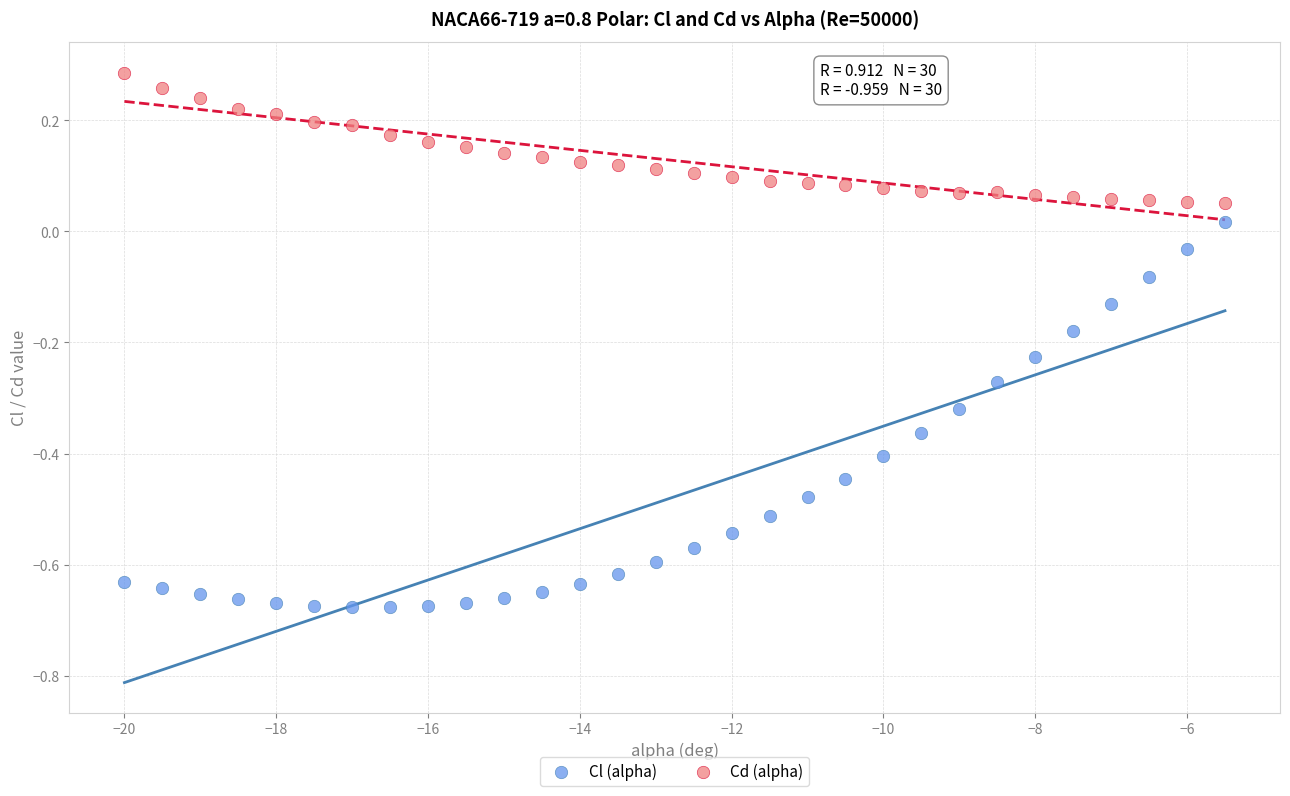

Which series reaches the minimum Y coordinate?

Cl (alpha)